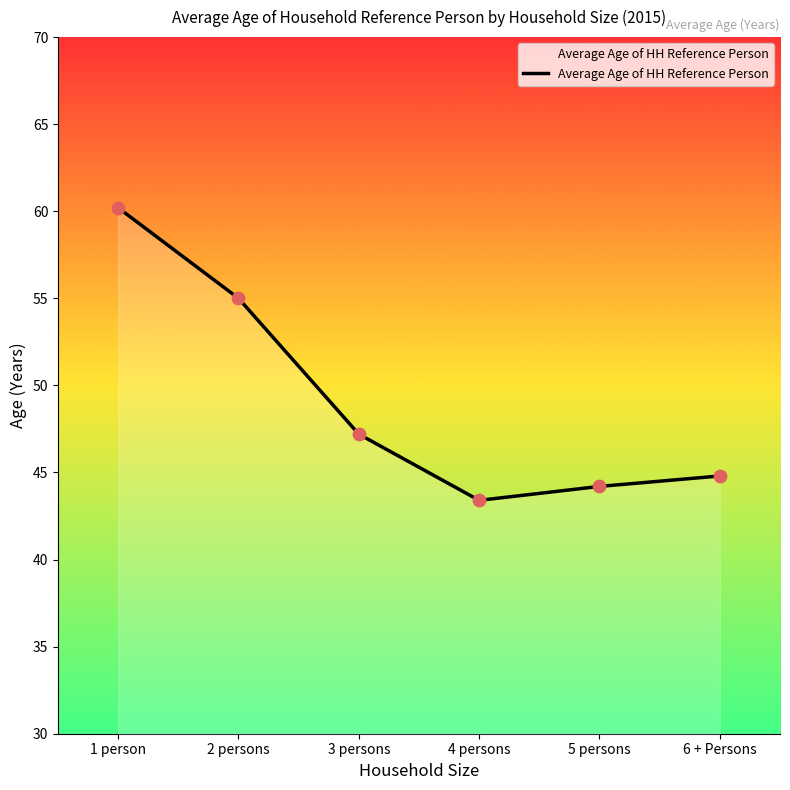

What is the change in value from 2 persons to 5 persons?

-10.8